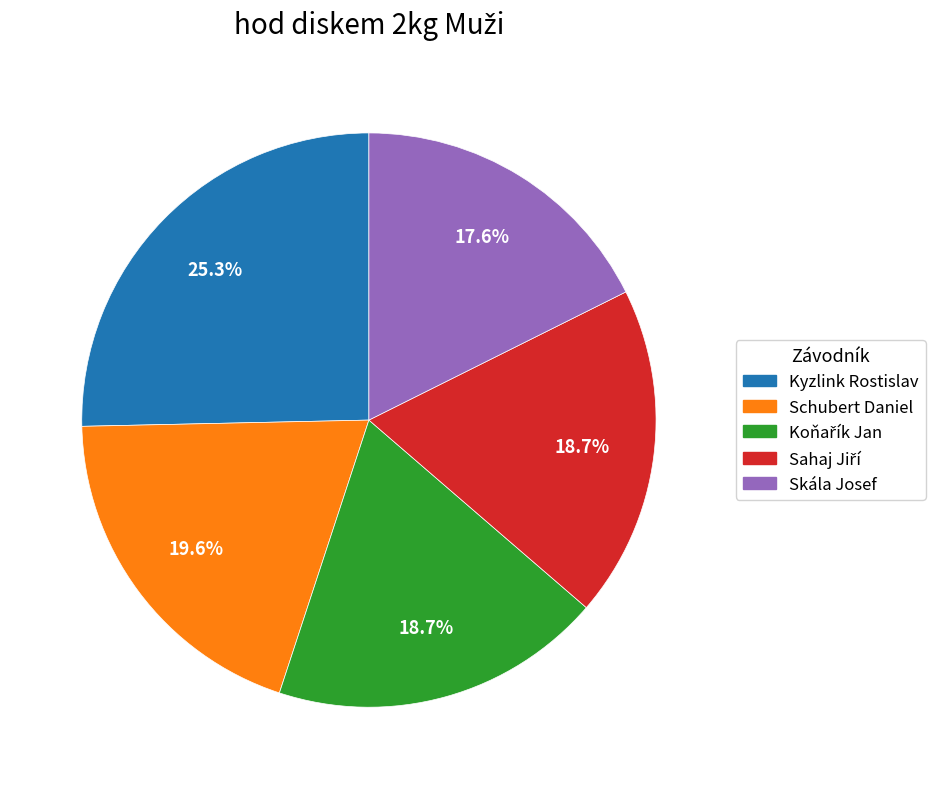

What is the smallest slice in the pie chart?

Skála Josef